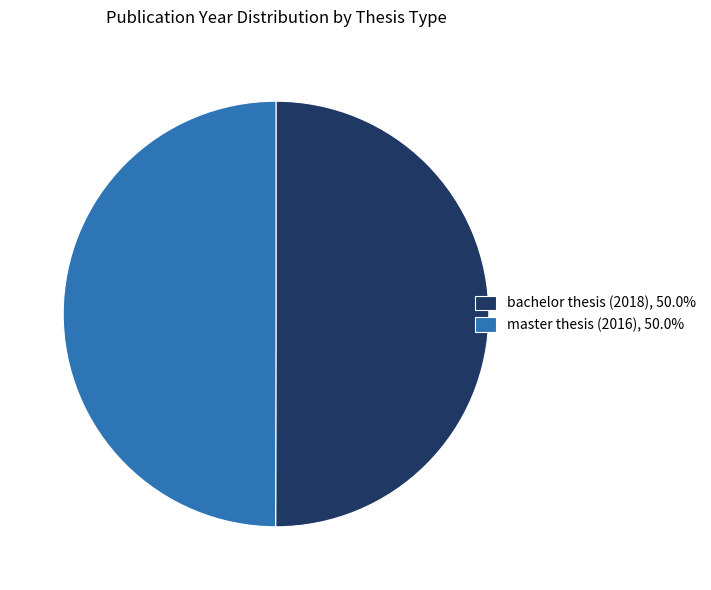

Combined, do bachelor thesis (2018), 50.0% and master thesis (2016), 50.0% account for over 50%?

Yes